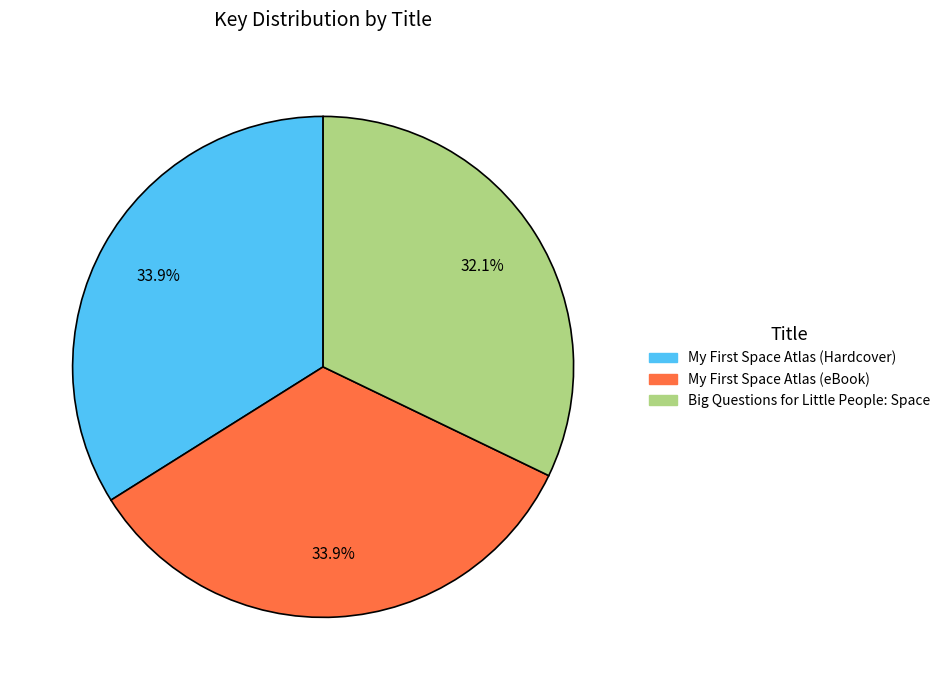

To the nearest percent, what is the difference between the largest and smallest slice percentages?

2%